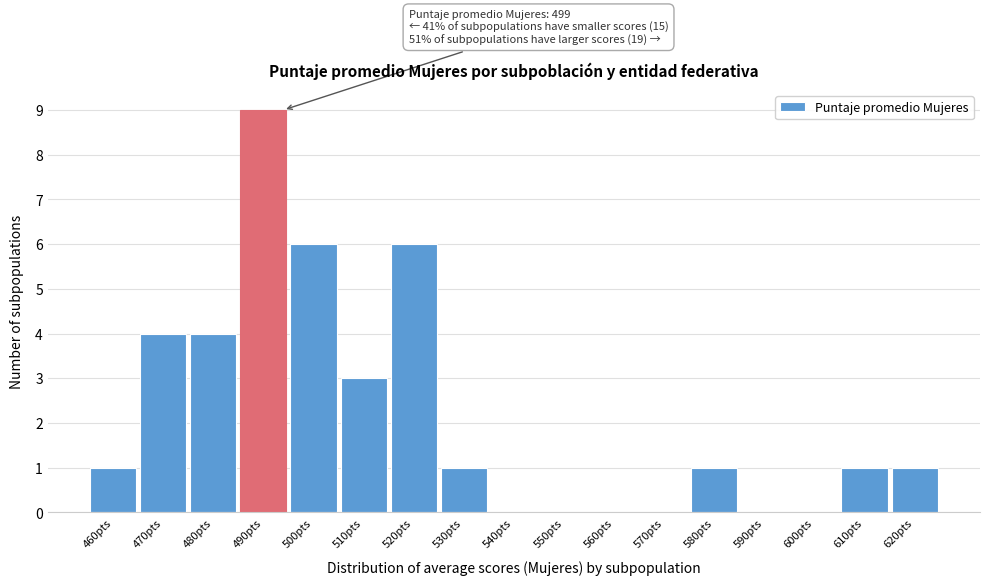

Reading left to right, extract all data points from this chart.

460pts=1	470pts=4	480pts=4	490pts=9	500pts=6	510pts=3	520pts=6	530pts=1	540pts=0	550pts=0	560pts=0	570pts=0	580pts=1	590pts=0	600pts=0	610pts=1	620pts=1